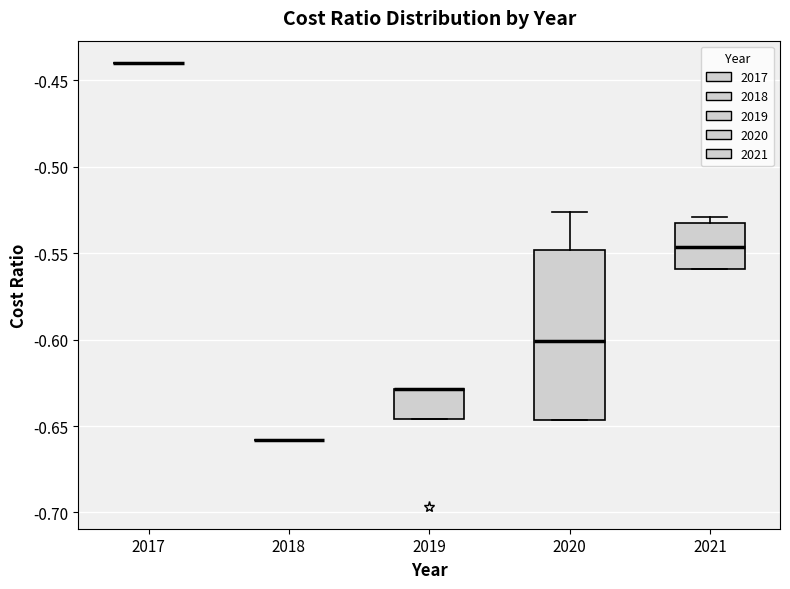

Reading left to right, transcribe this box plot: for each box, give where its median line is, the range the box spans, and where its two whiskers end, as read against the y-axis. The values are not printed on the chart, so give them approximately, as read against the axis.

2017: box collapsed to a line at -0.440, whiskers -0.440 to -0.440
2018: box collapsed to a line at -0.660, whiskers -0.660 to -0.660
2019: median -0.630 (drawn on the box's upper edge), box -0.645 to -0.630, whiskers -0.645 to -0.630
2020: median -0.600, box -0.645 to -0.550, whiskers -0.645 to -0.525
2021: median -0.545, box -0.560 to -0.530, whiskers -0.560 to -0.530 (just above the box's upper edge)